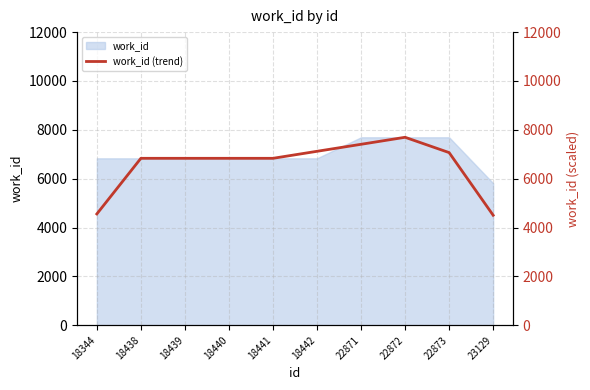

What is the difference between the second highest and minimum values?

2904.7